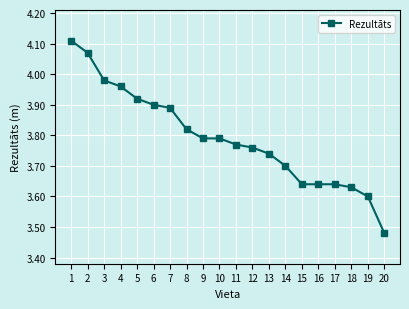

Approximately how many times larger is the value at 2 compared to 15?

1.1